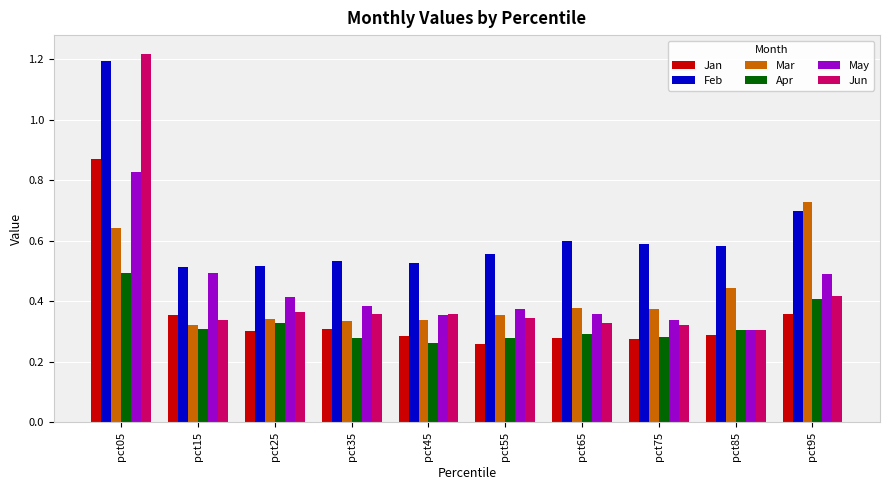

How many May values are between 0 and 1?

10